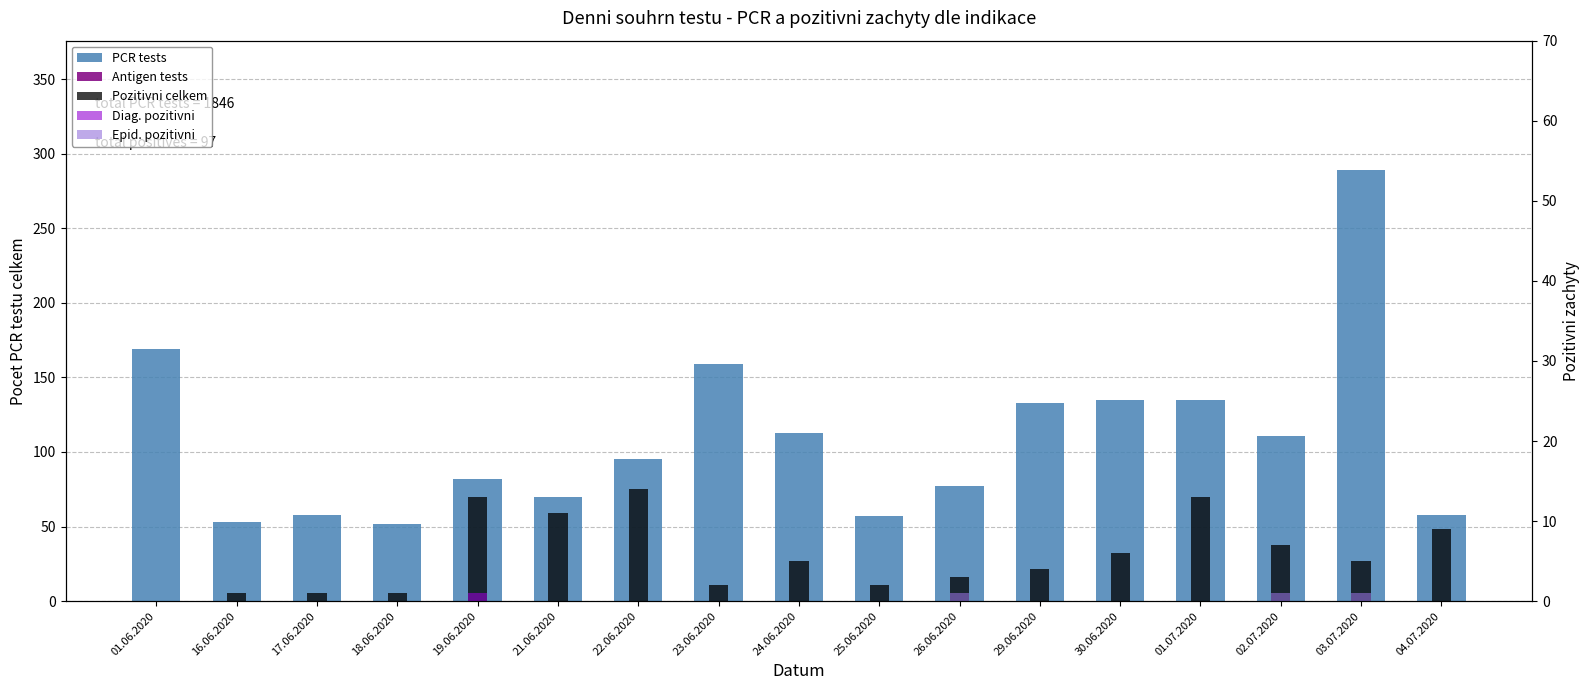

Reading right to left, extract all data points from this chart.

PCR tests: 58	289	111	135	135	133	77	57	113	159	95	70	82	52	58	53	169
Antigen tests: 0	0	0	0	0	0	0	0	0	0	0	0	0	0	0	0	0
Pozitivni celkem: 9	5	7	13	6	4	3	2	5	2	14	11	13	1	1	1	0
Diag. pozitivni: 0	0	0	0	0	0	0	0	0	0	0	0	1	0	0	0	0
Epid. pozitivni: 0	1	1	0	0	0	1	0	0	0	0	0	0	0	0	0	0